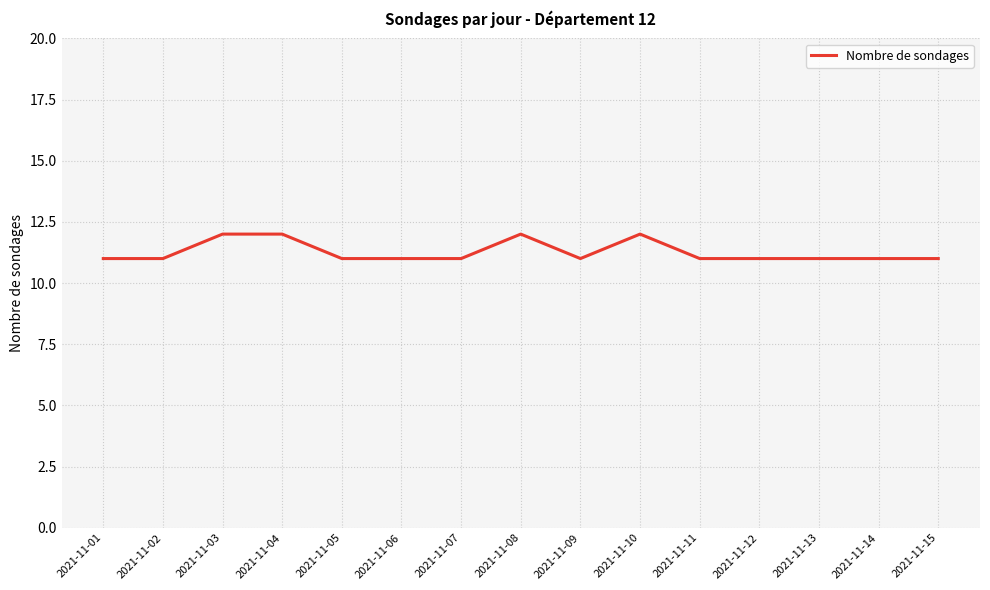

What is the ratio of the value at 2021-11-01 to the value at 2021-11-02?

1.0